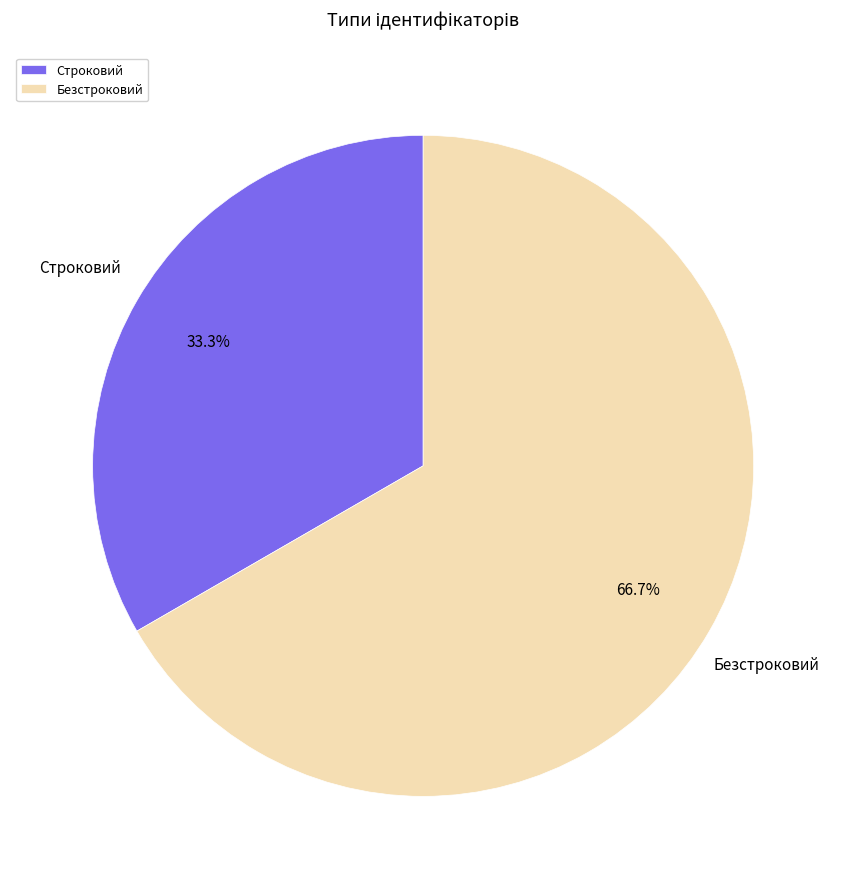

To the nearest percent, what is the average slice percentage?

50%